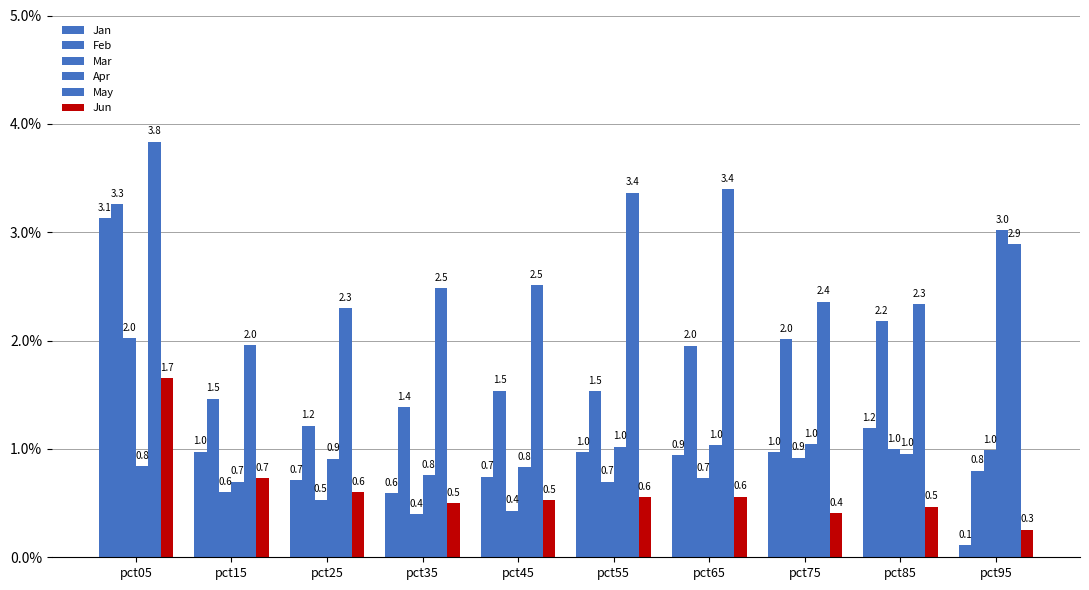

How many distinct data groups are displayed?

6